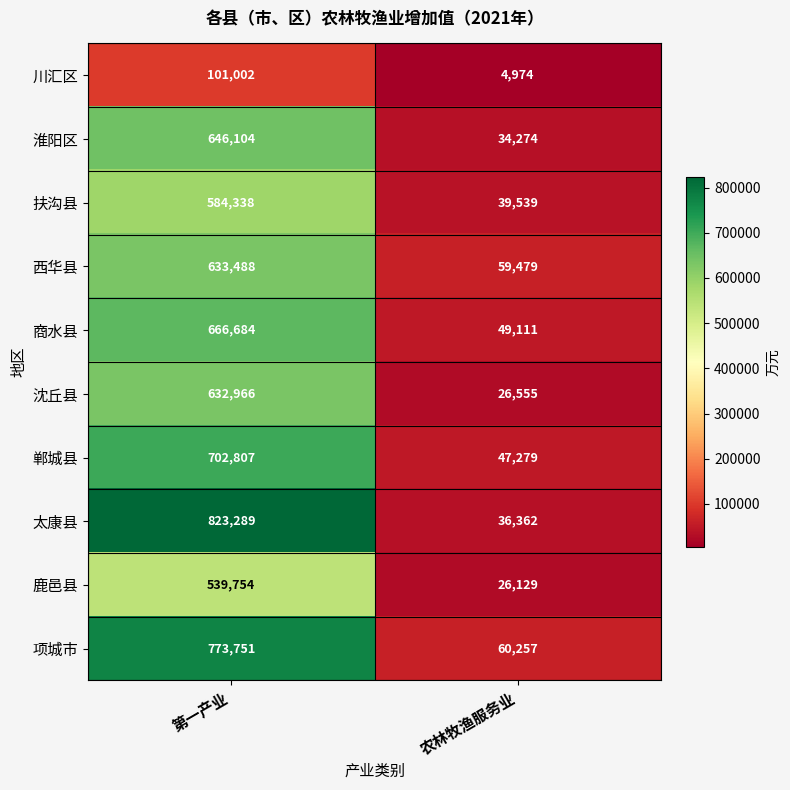

Is the value of 商水县 at 农林牧渔服务业 greater than the value of 淮阳区 at 第一产业?

No